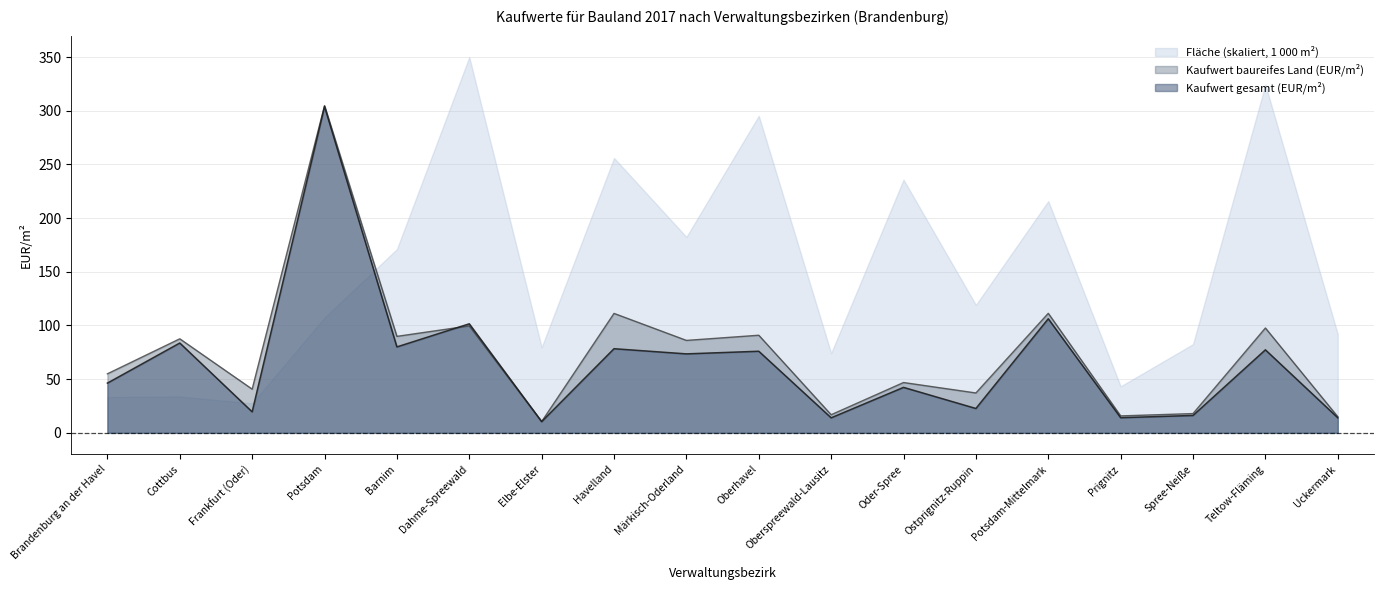

What is the difference between the Kaufwert baureifes Land (EUR/m²) values at Oberspreewald-Lausitz and Barnim?

73.0